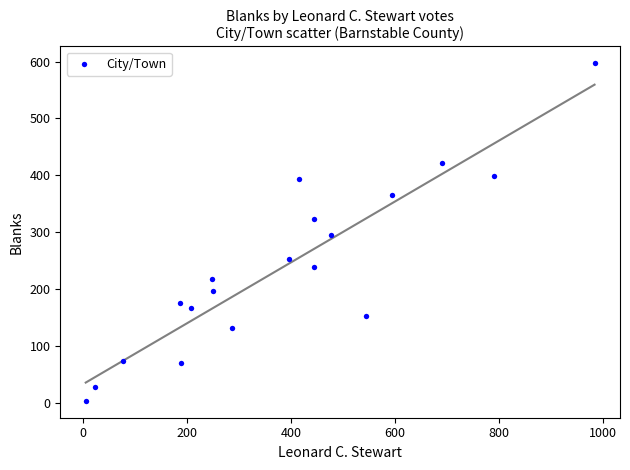

What is the range of X values (max minus min)?

979